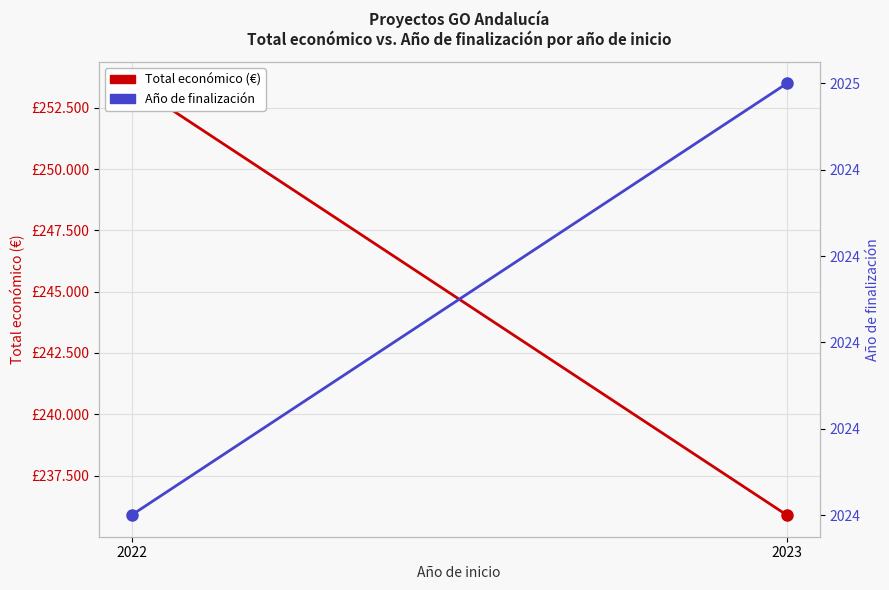

At which category does the chart reach its minimum across all series?

2022